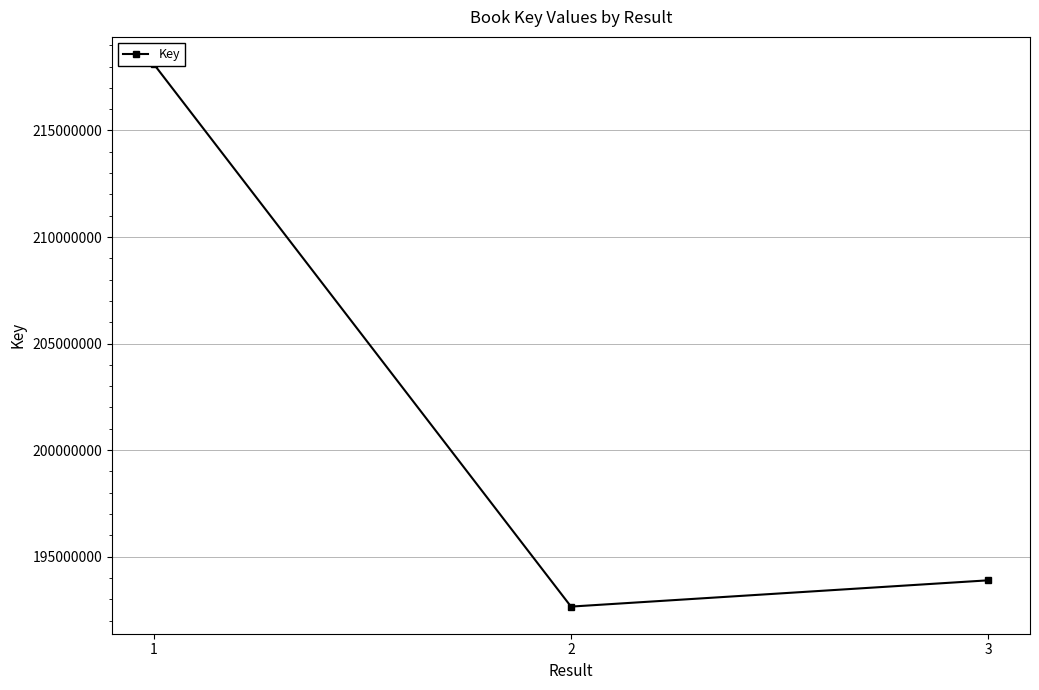

At which category does the chart reach its peak across all series?

1